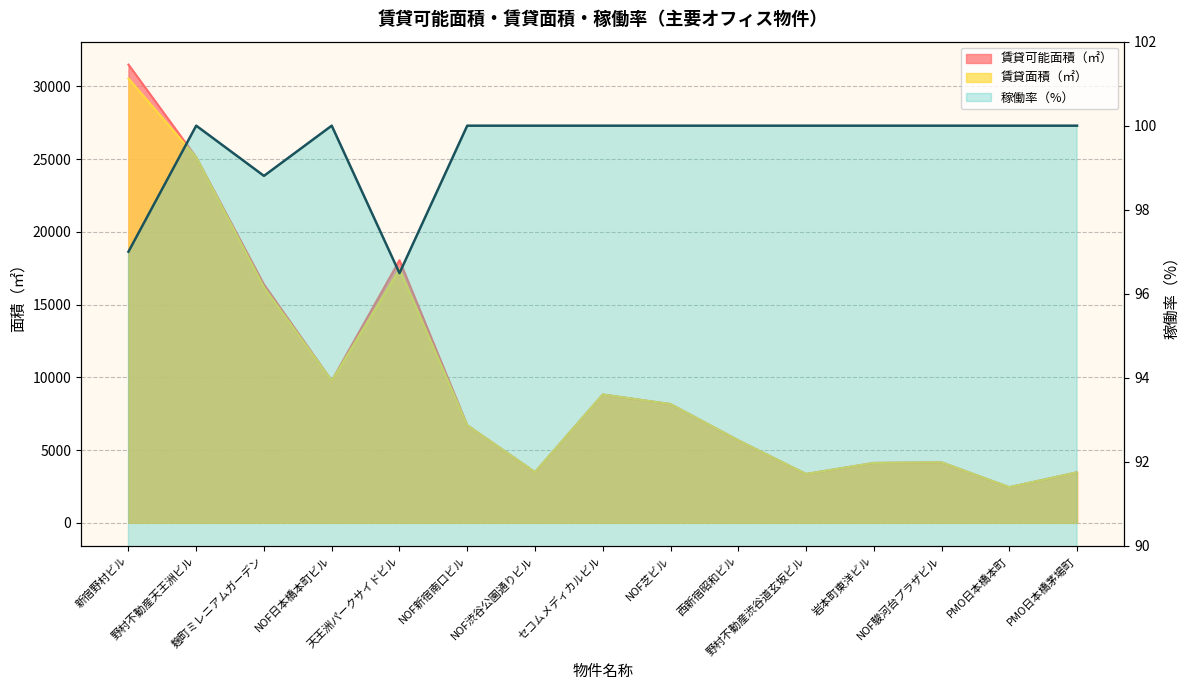

What is the sum of all 稼働率（%） values?

1492.3